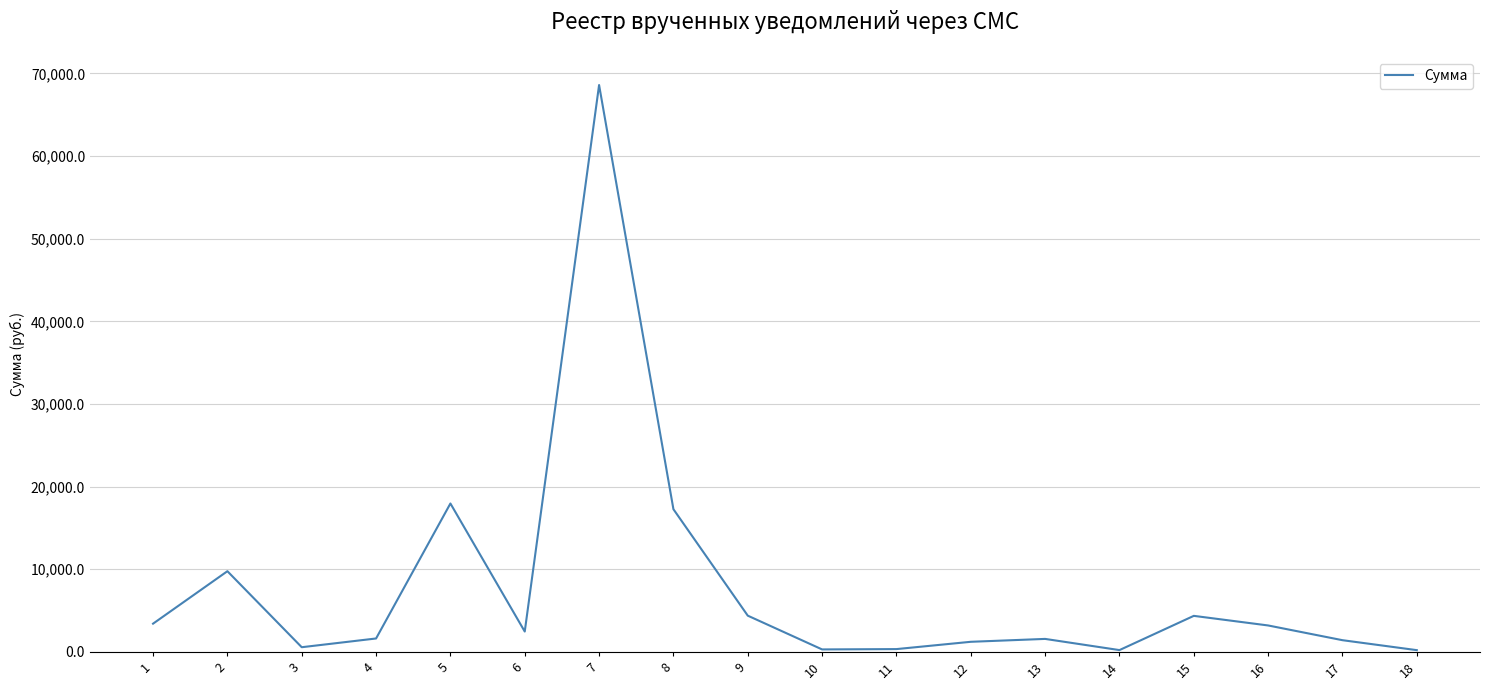

True or false: the data shows 9484.9 at 8.

False